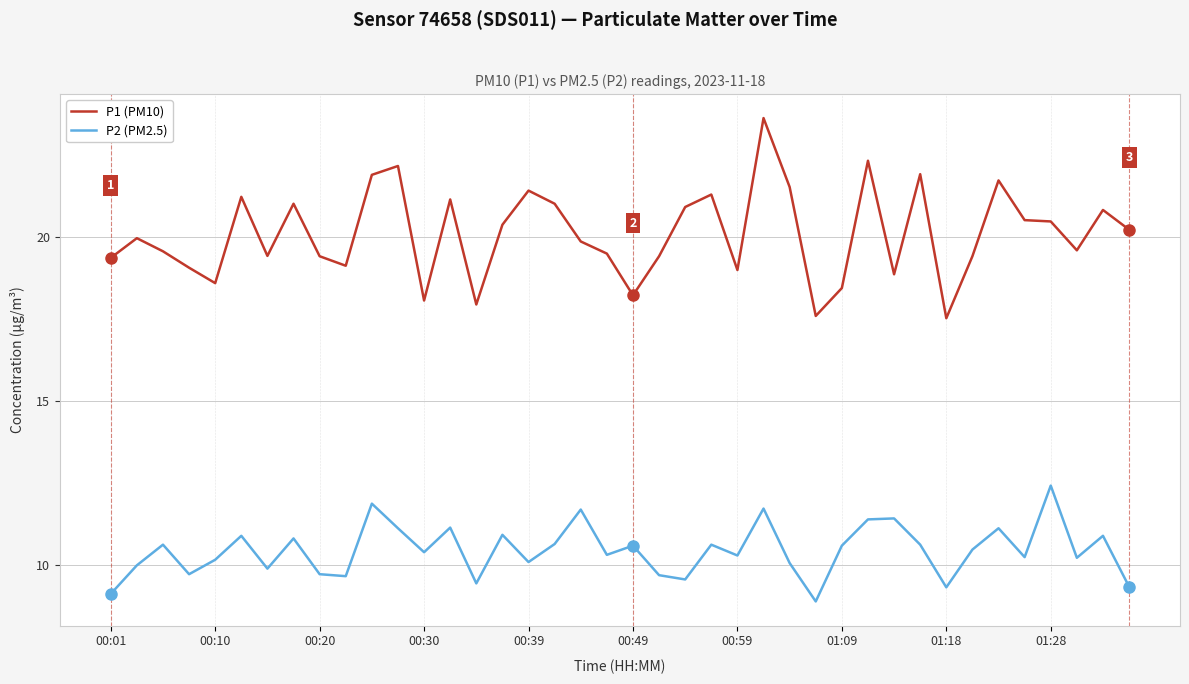

What is the highest value of the P2 (PM2.5) series?

12.4